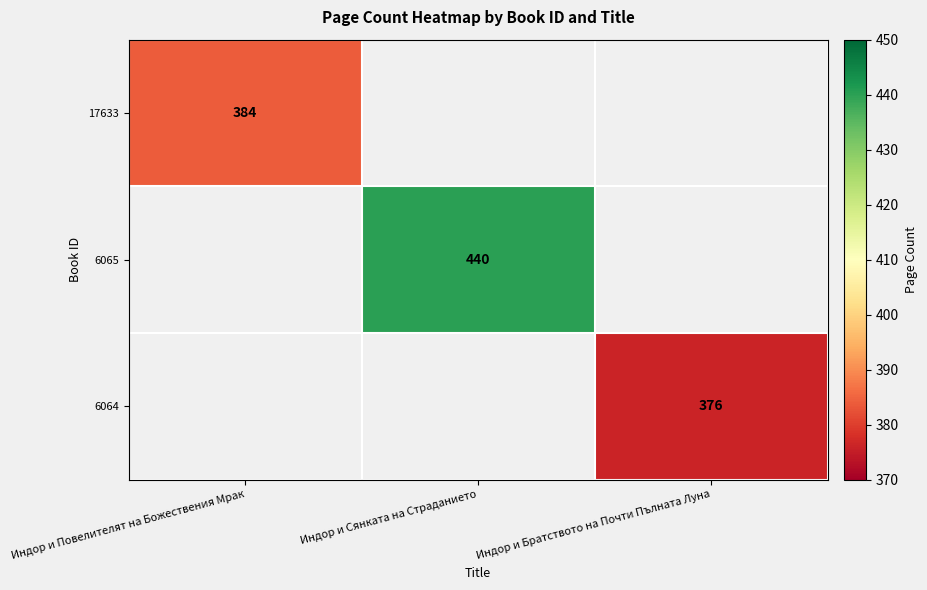

Which category has the lowest value across all series?

Индор и Братството на Почти Пълната Луна